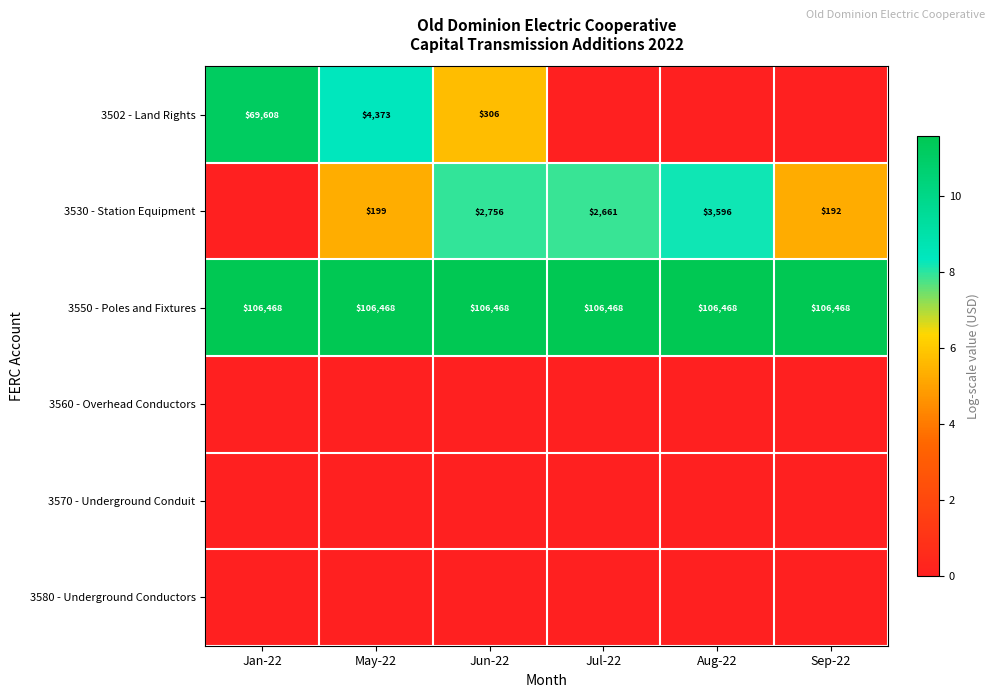

What is the sum of all 3550 - Poles and Fixtures values?

638808